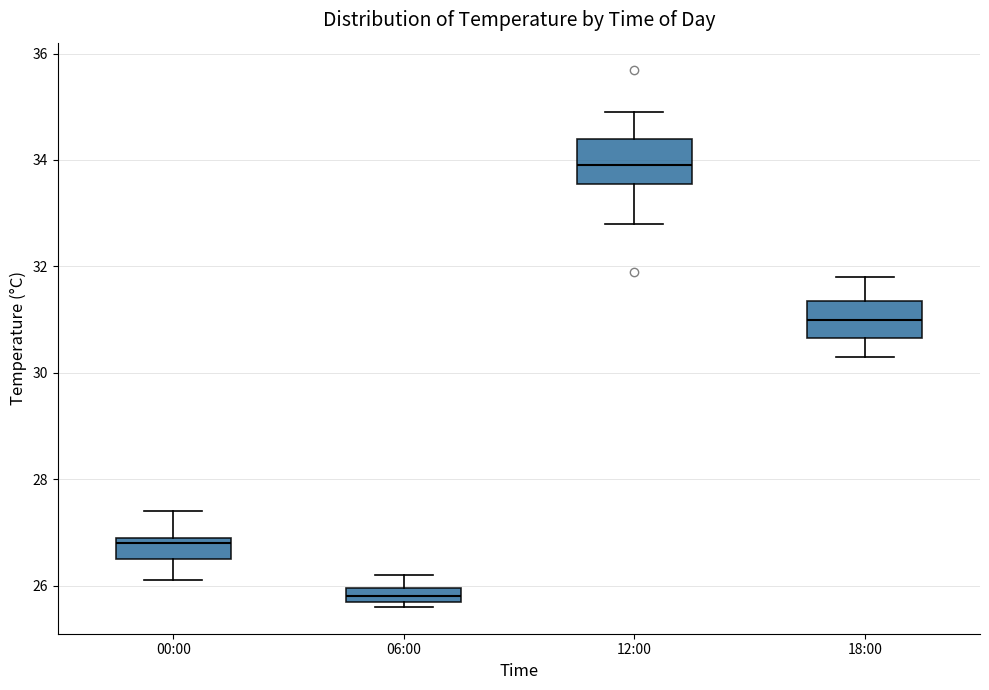

Which box has the highest median line?

12:00